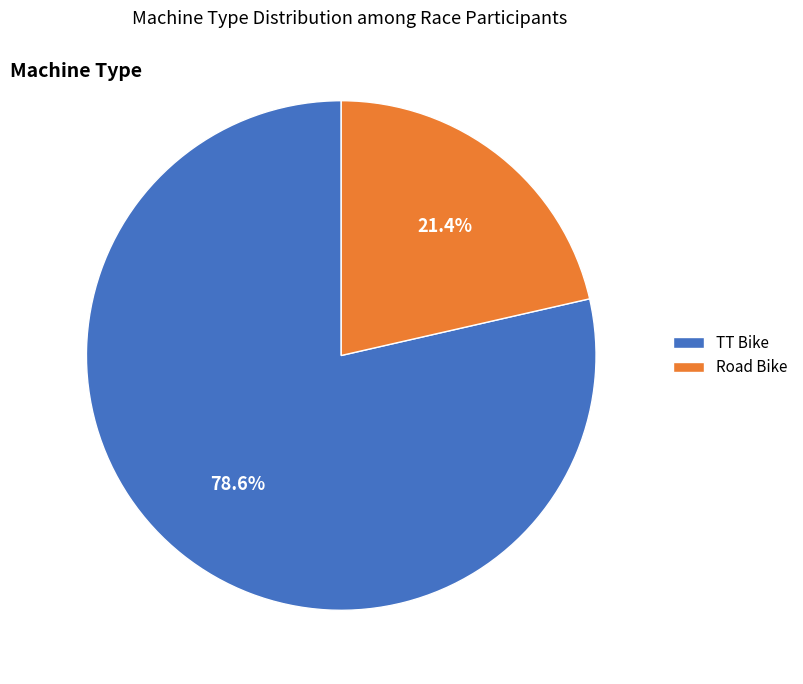

What is the ratio of the value at Road Bike to the value at TT Bike?

0.3